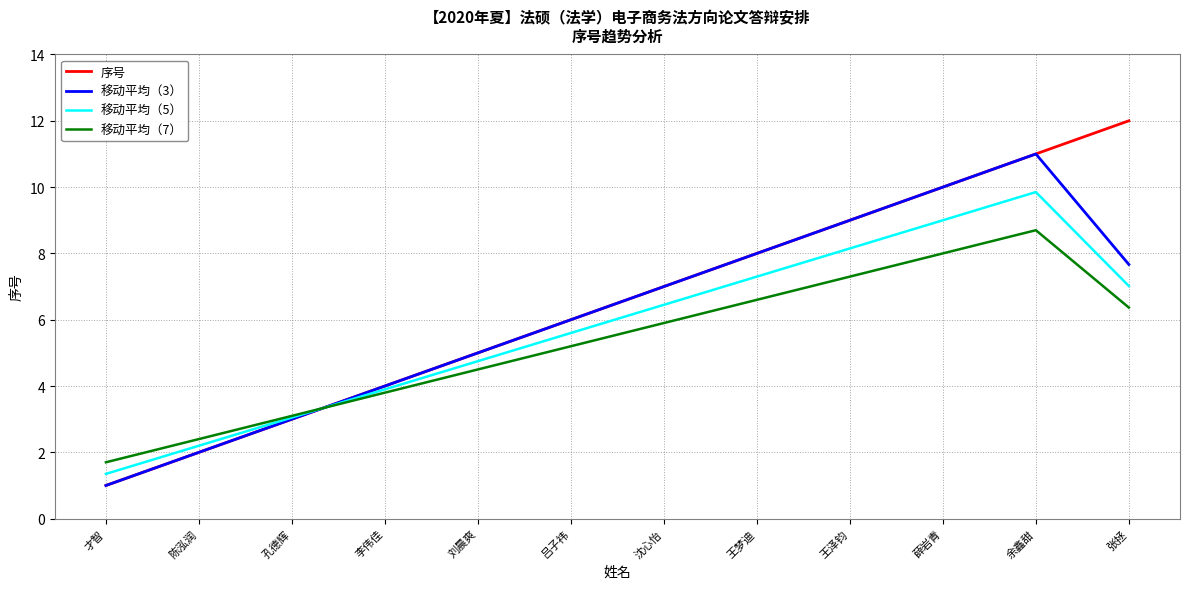

What are all the series names shown in the legend?

序号, 移动平均（3）, 移动平均（5）, 移动平均（7）